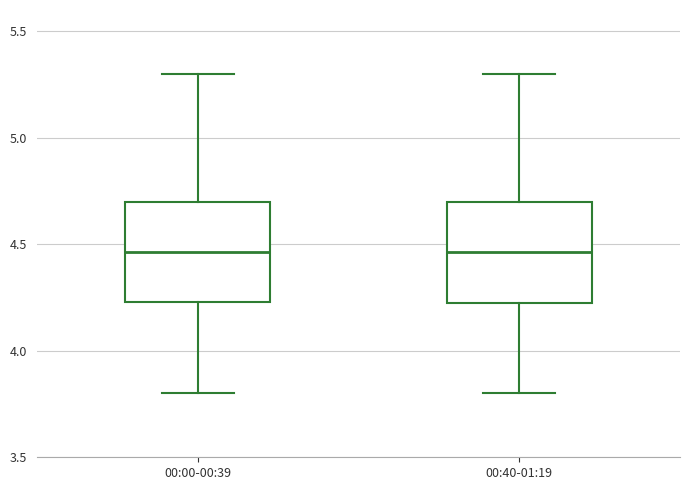

Reading left to right, transcribe this box plot: for each box, give where its median line is, the range the box spans, and where its two whiskers end, as read against the y-axis. The values are not printed on the chart, so give them approximately, as read against the axis.

00:00-00:39: median 4.45, box 4.25 to 4.70, whiskers 3.80 to 5.30
00:40-01:19: median 4.45, box 4.20 to 4.70, whiskers 3.80 to 5.30